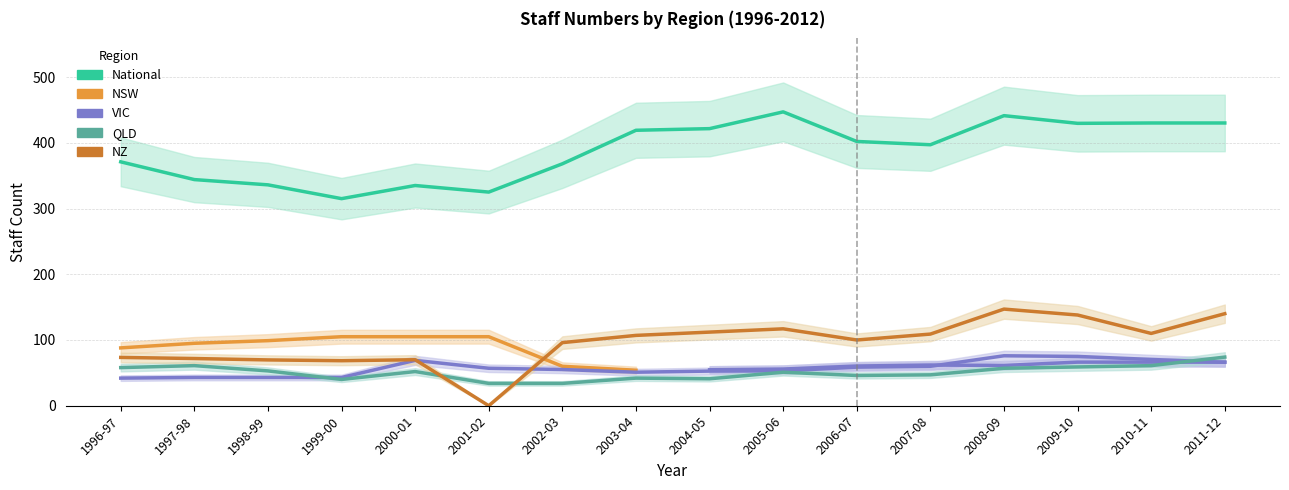

At which category does the chart reach its minimum across all series?

2001-02